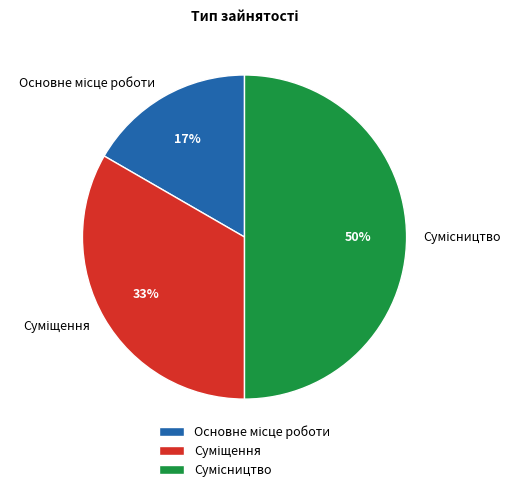

To the nearest percent, what is the difference between the largest and smallest slice percentages?

33%